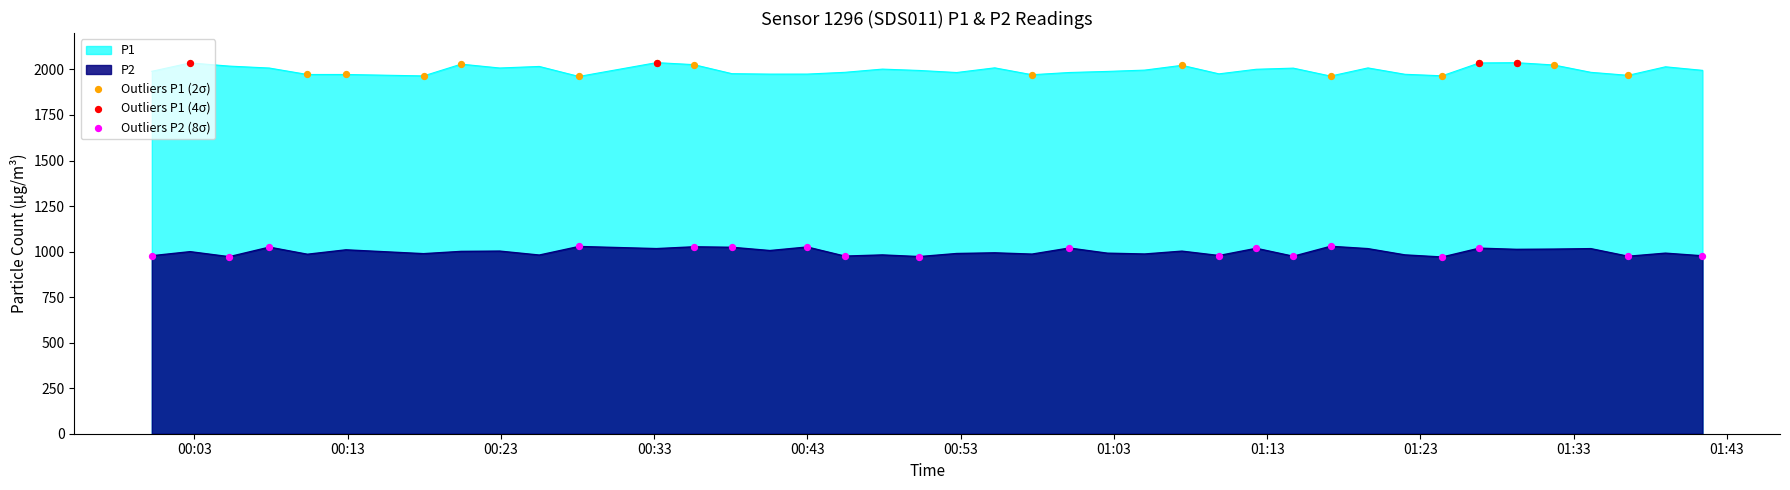

At how many categories does at least one series exceed 1843?

40